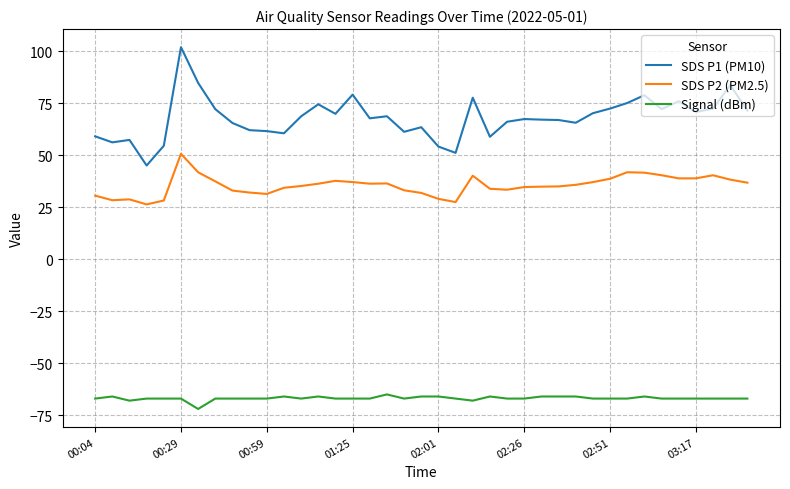

True or false: SDS P2 (PM2.5) and SDS P1 (PM10) intersect in this chart.

False